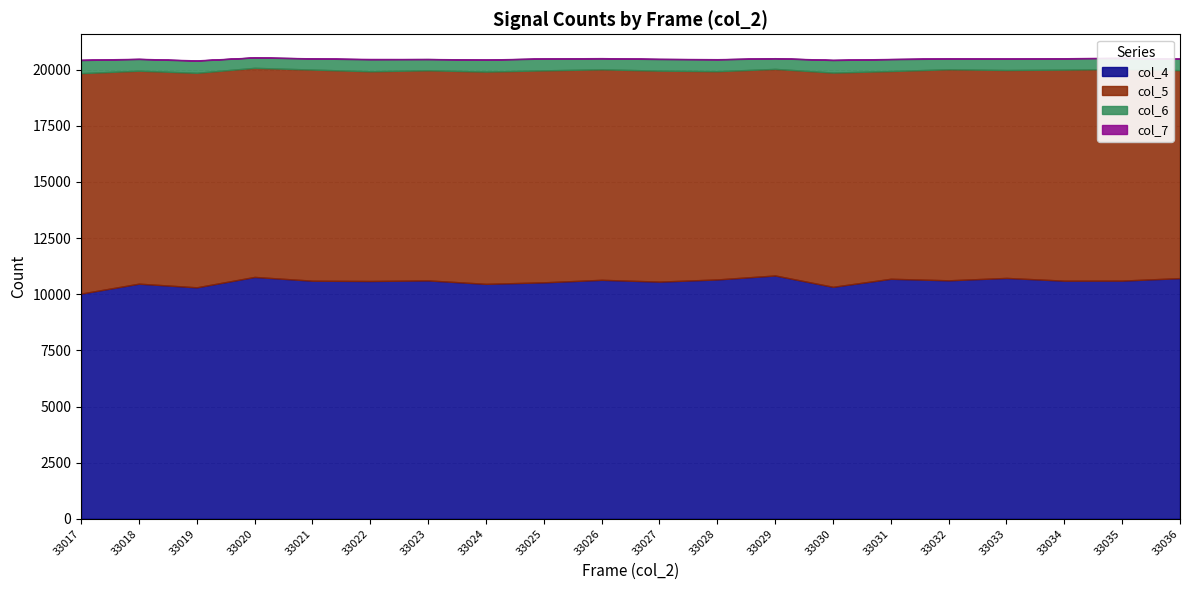

Does the chart have visible grid lines?

Yes